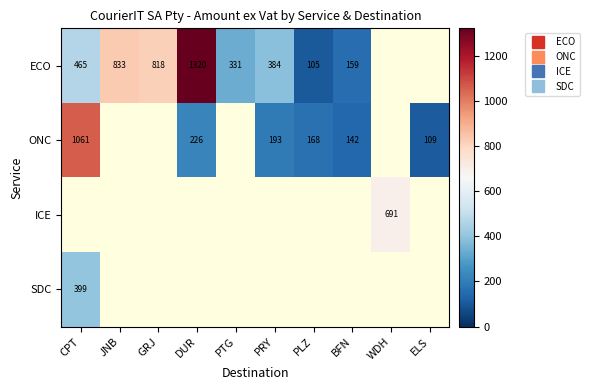

At which label does ONC reach its peak?

CPT